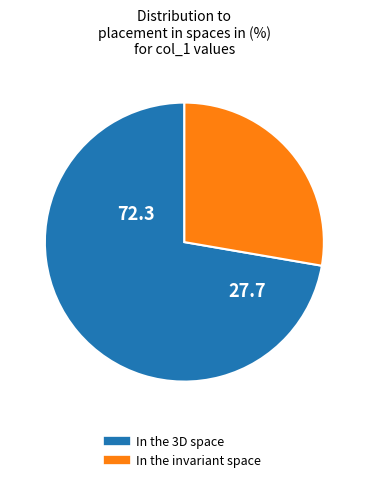

Is there a majority slice in this chart?

Yes